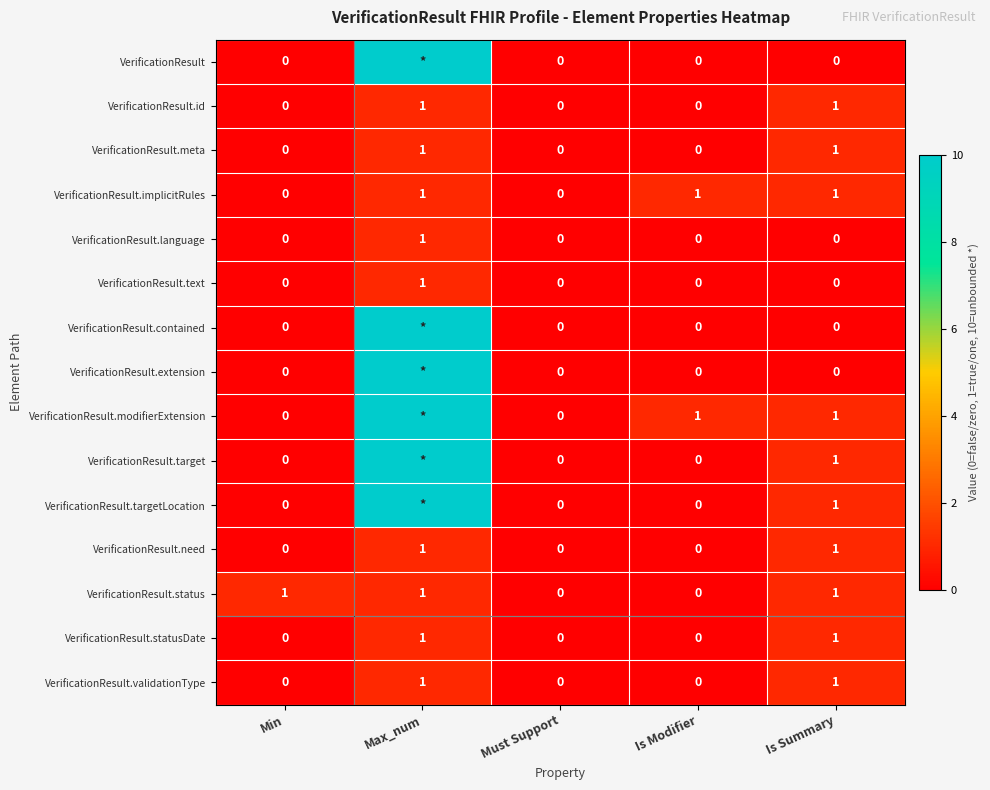

What is the difference between the maximum and second lowest values in the VerificationResult.meta series?

1